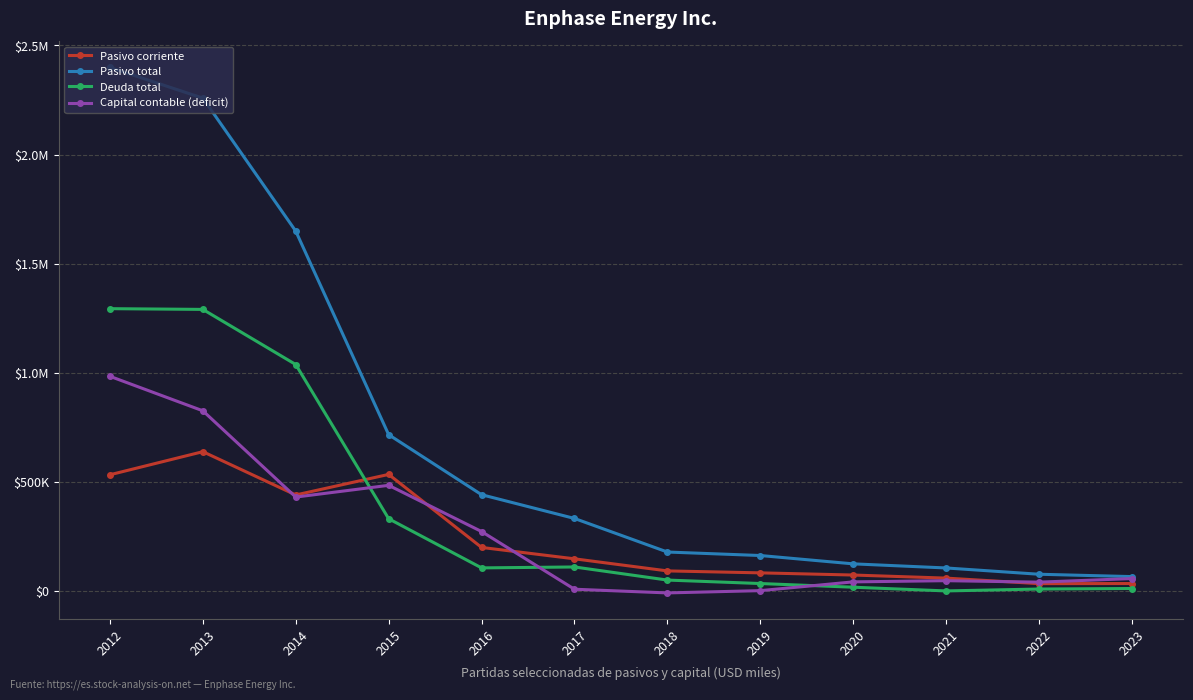

At how many categories does at least one series exceed 1379597?

3